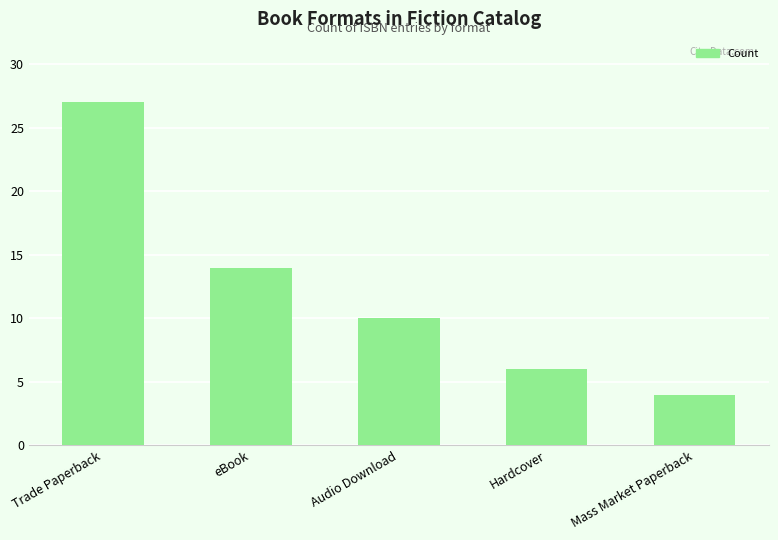

Rank the categories by value from lowest to highest.

Mass Market Paperback, Hardcover, Audio Download, eBook, Trade Paperback